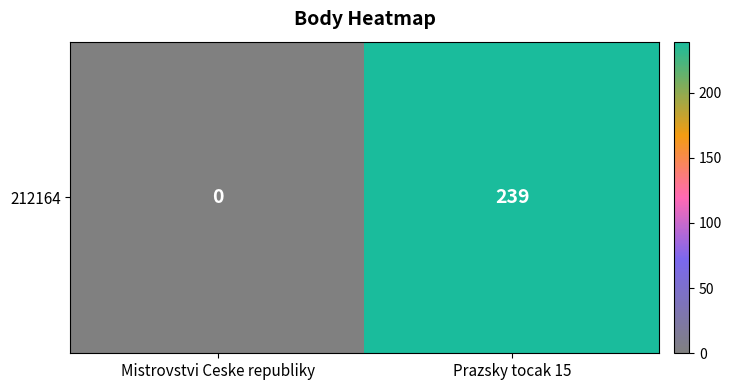

How many values are between 0 and 239?

2